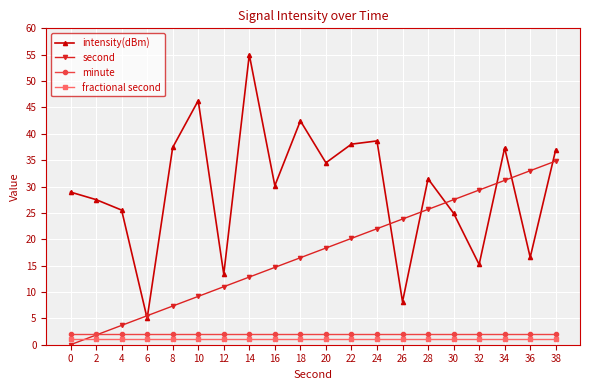

At which label does intensity(dBm) reach its minimum?

6